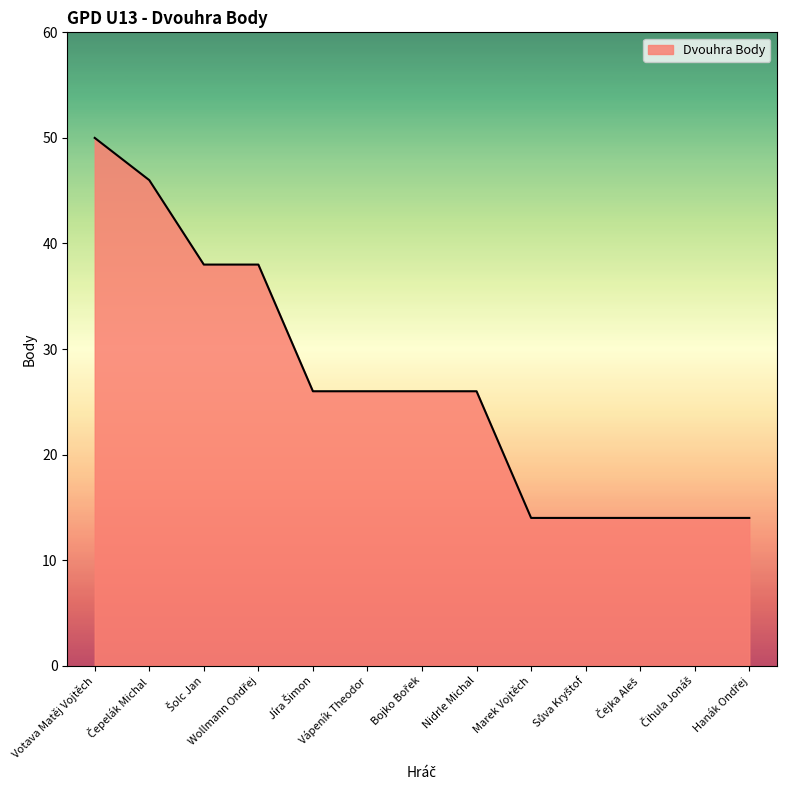

What is the minimum value shown in the chart?

14